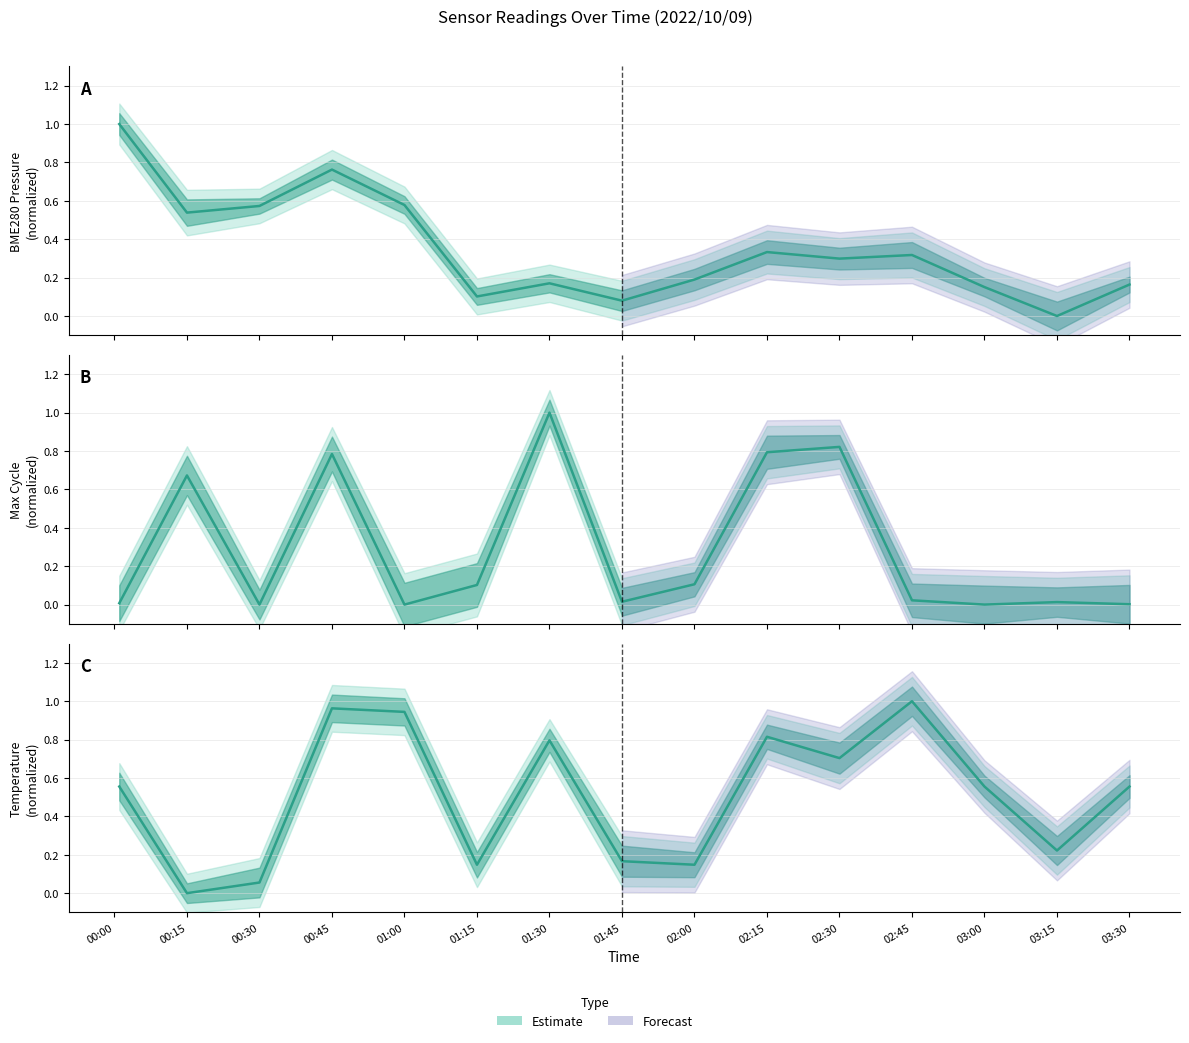

How many data points does each series have?

15